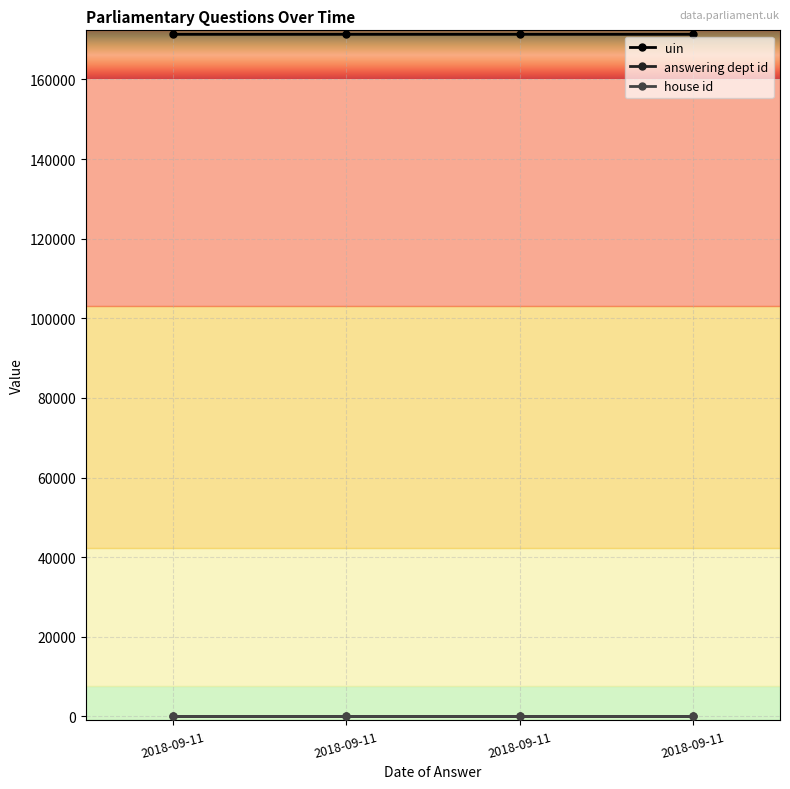

The uin series shows 78294 at 2018-09-11. True or false?

False